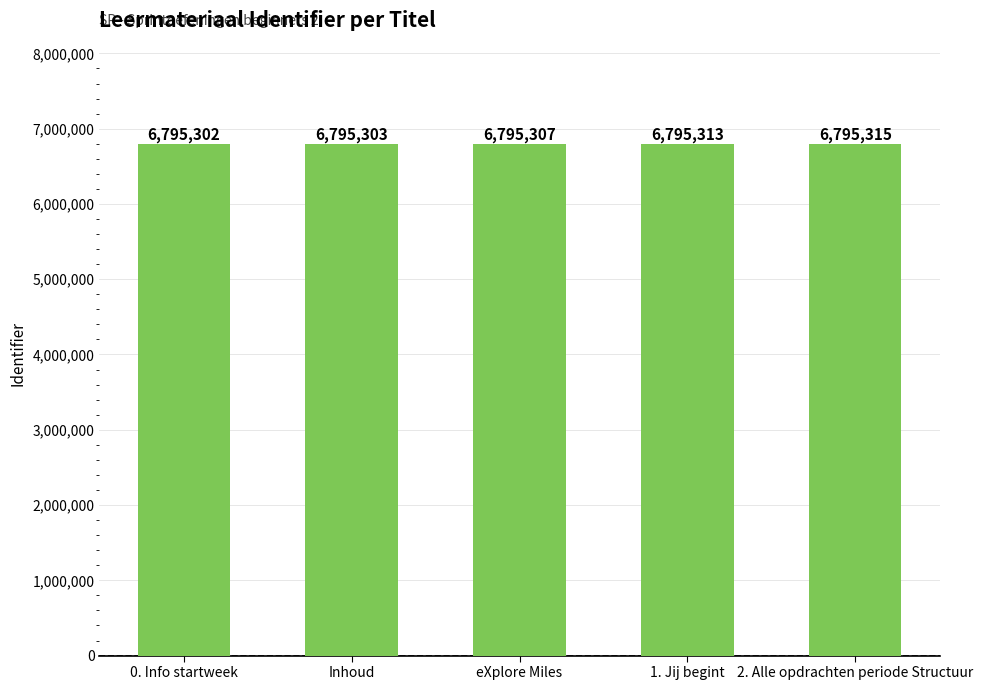

What is the label of the 3rd bar from the left?

eXplore Miles